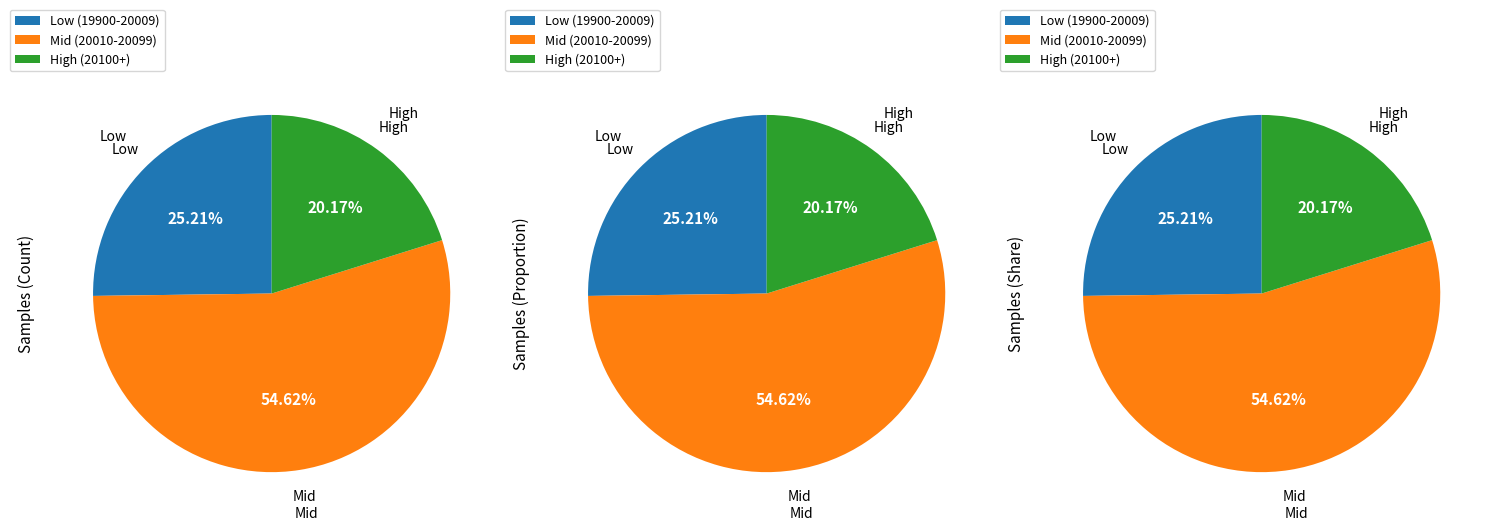

Approximately how many times larger is the value at 20020 compared to 20018?

1.0